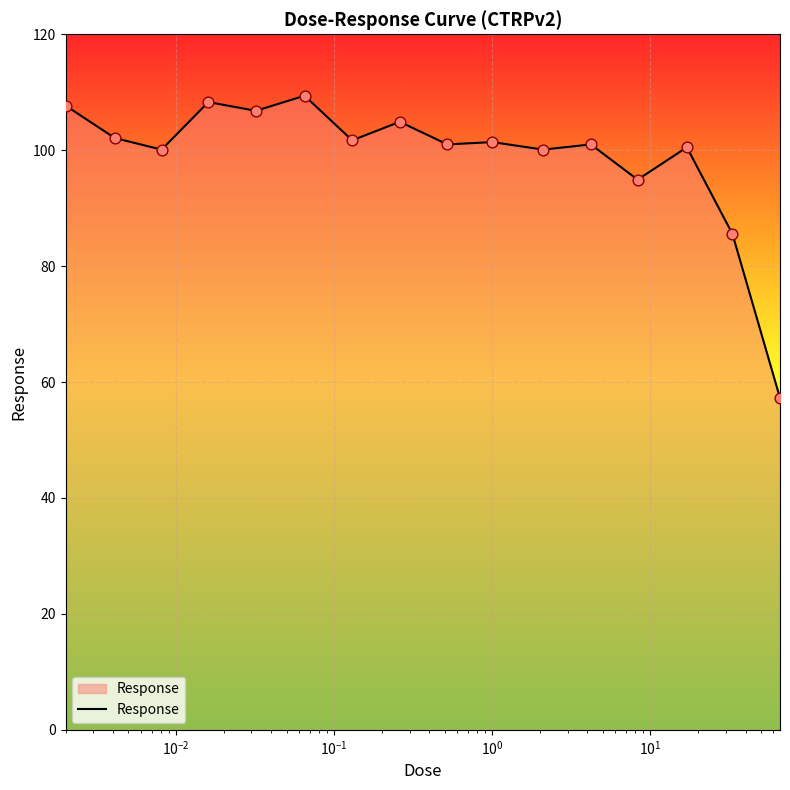

What is the maximum value shown in the chart?

109.4